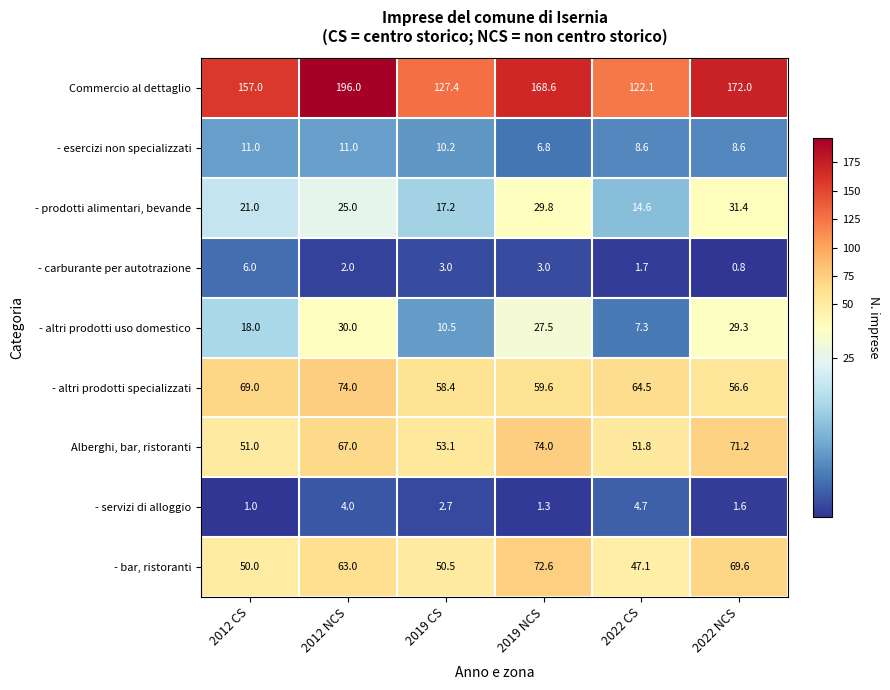

What is the minimum value shown in the chart?

0.8